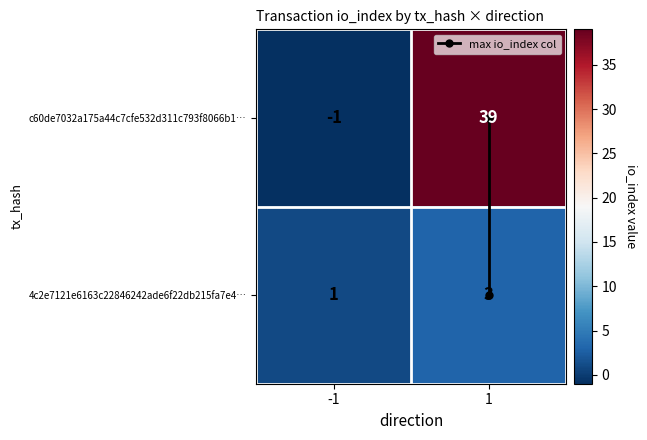

What is the smallest value displayed?

-1